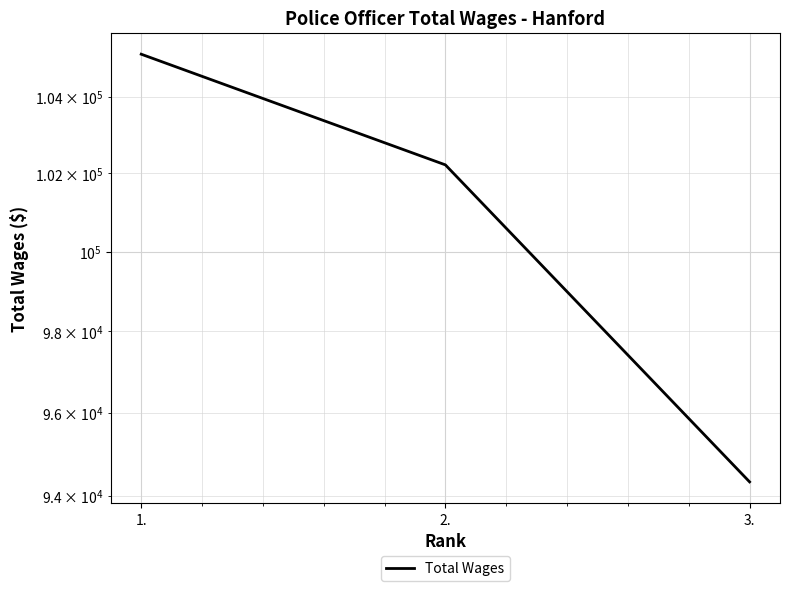

How many values are below 102222?

1